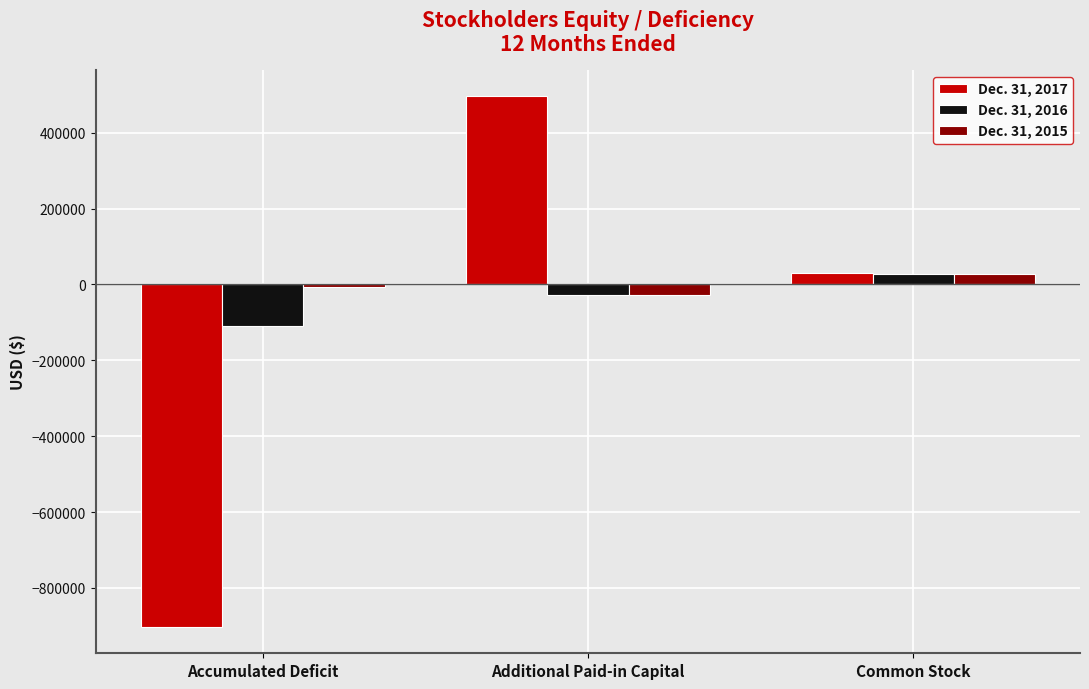

What are all the series names shown in the legend?

Dec. 31, 2017, Dec. 31, 2016, Dec. 31, 2015